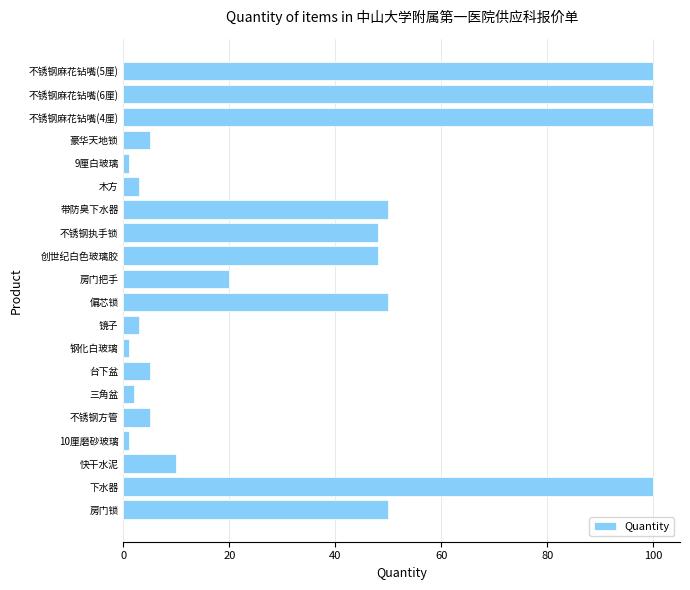

Between 房门锁 and 木方, which is larger?

房门锁